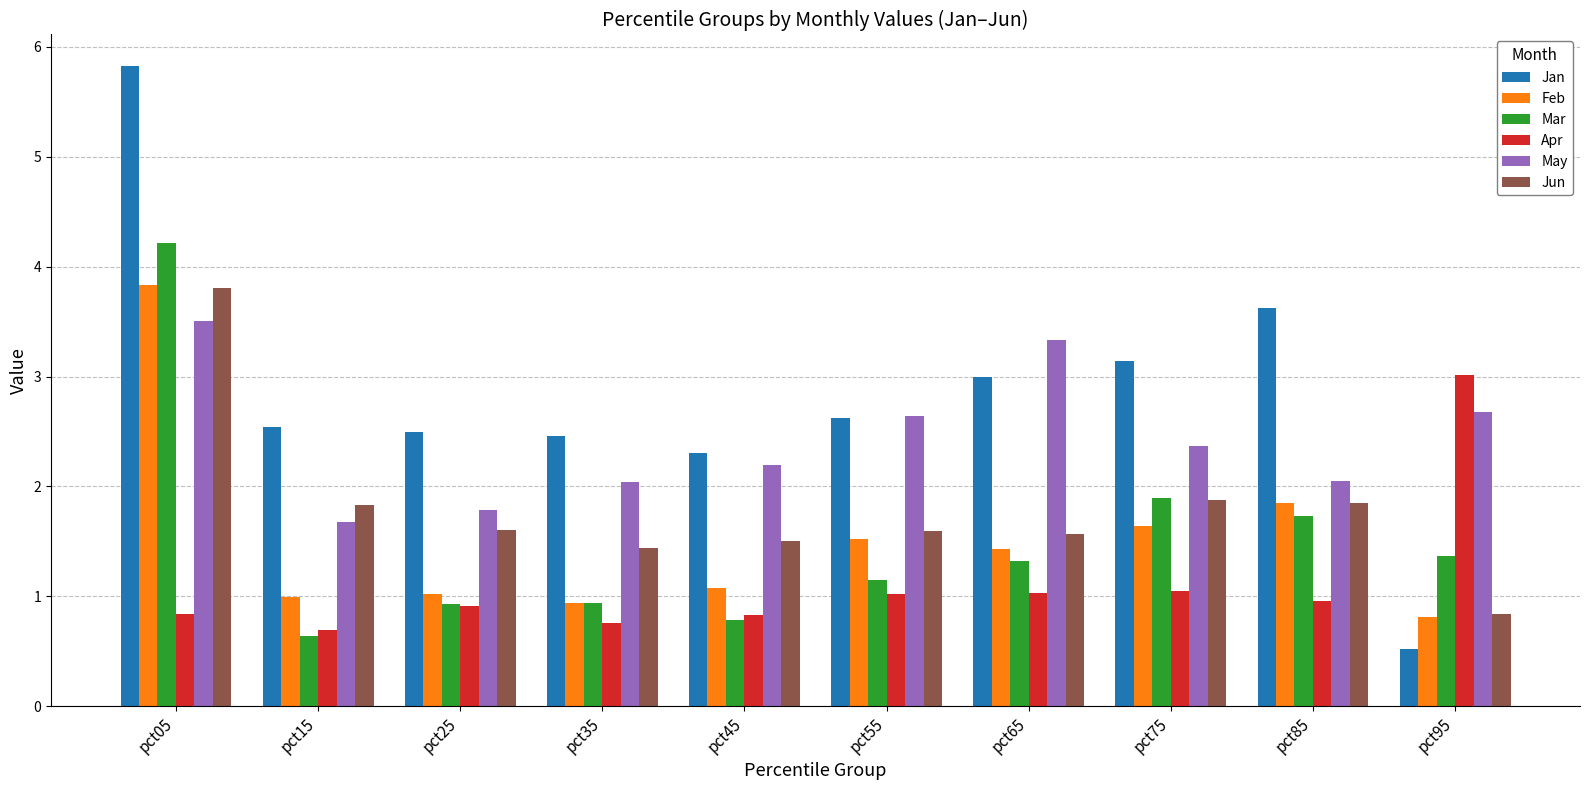

Reading right to left, transcribe all the data shown in this chart.

Jan: pct95=0.5	pct85=3.6	pct75=3.1	pct65=3.0	pct55=2.6	pct45=2.3	pct35=2.5	pct25=2.5	pct15=2.5	pct05=5.8
Feb: pct95=0.8	pct85=1.8	pct75=1.6	pct65=1.4	pct55=1.5	pct45=1.1	pct35=0.9	pct25=1.0	pct15=1.0	pct05=3.8
Mar: pct95=1.4	pct85=1.7	pct75=1.9	pct65=1.3	pct55=1.2	pct45=0.8	pct35=0.9	pct25=0.9	pct15=0.6	pct05=4.2
Apr: pct95=3.0	pct85=1.0	pct75=1.0	pct65=1.0	pct55=1.0	pct45=0.8	pct35=0.8	pct25=0.9	pct15=0.7	pct05=0.8
May: pct95=2.7	pct85=2.0	pct75=2.4	pct65=3.3	pct55=2.6	pct45=2.2	pct35=2.0	pct25=1.8	pct15=1.7	pct05=3.5
Jun: pct95=0.8	pct85=1.8	pct75=1.9	pct65=1.6	pct55=1.6	pct45=1.5	pct35=1.4	pct25=1.6	pct15=1.8	pct05=3.8